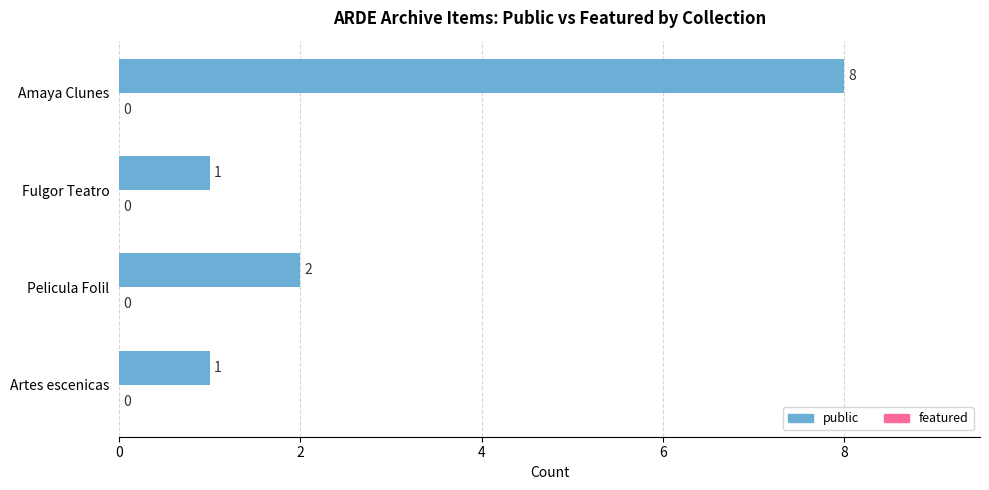

What is the difference between the maximum and minimum values?

7